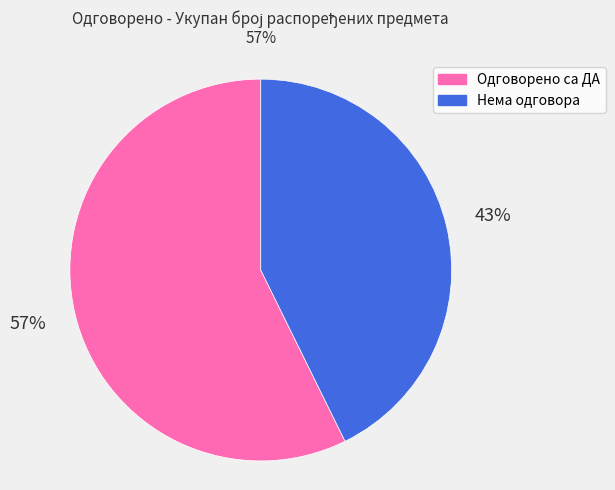

Is there any slice that represents more than half of the pie?

Yes